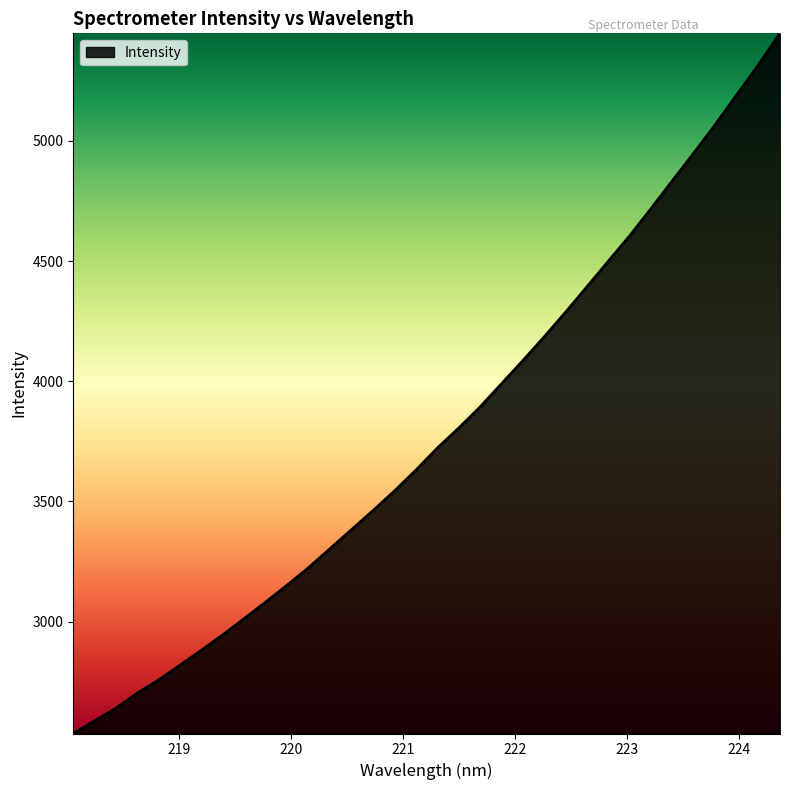

Does the chart have visible grid lines?

No